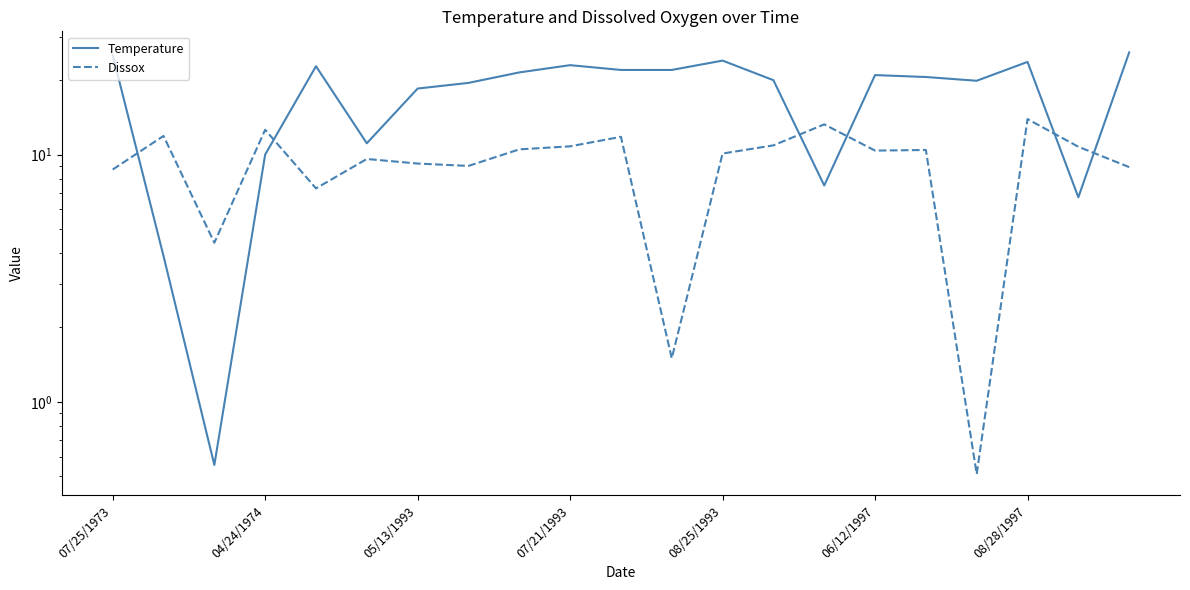

Which series has the largest total across all categories?

Temperature